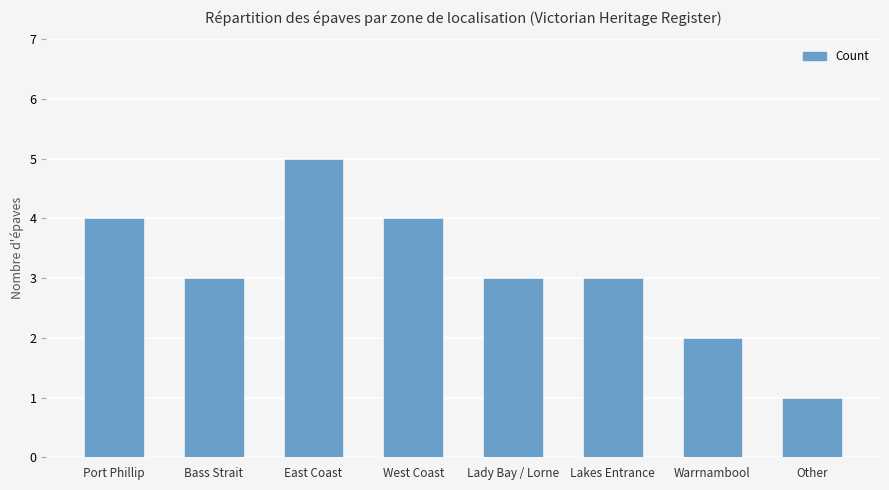

Is it true that the value at West Coast is 6?

False